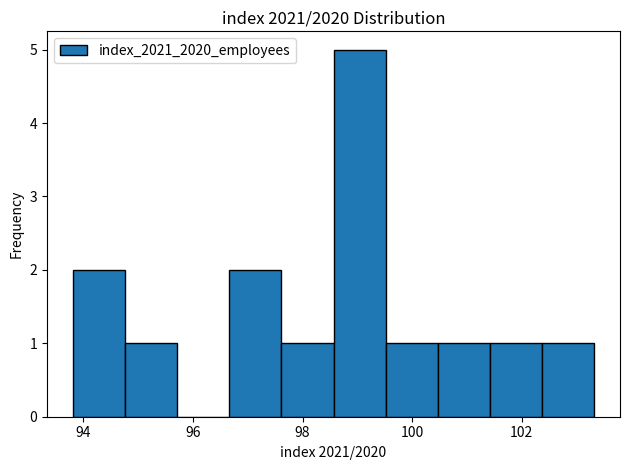

Reading left to right, transcribe this chart: for each bar, give the range it covers on the x-axis and its height. Neither the bar edges nor the heights are printed on the chart, so give them approximately, as read against the axes.

93.8 to 94.8: 2
94.8 to 95.8: 1
95.8 to 96.6: 0
96.6 to 97.6: 2
97.6 to 98.6: 1
98.6 to 99.6: 5
99.6 to 100.4: 1
100.4 to 101.4: 1
101.4 to 102.4: 1
102.4 to 103.4: 1